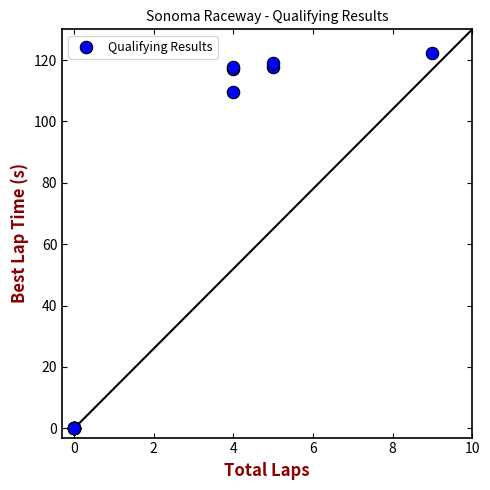

What Y value in the scatter plot is closest to 61?

109.5